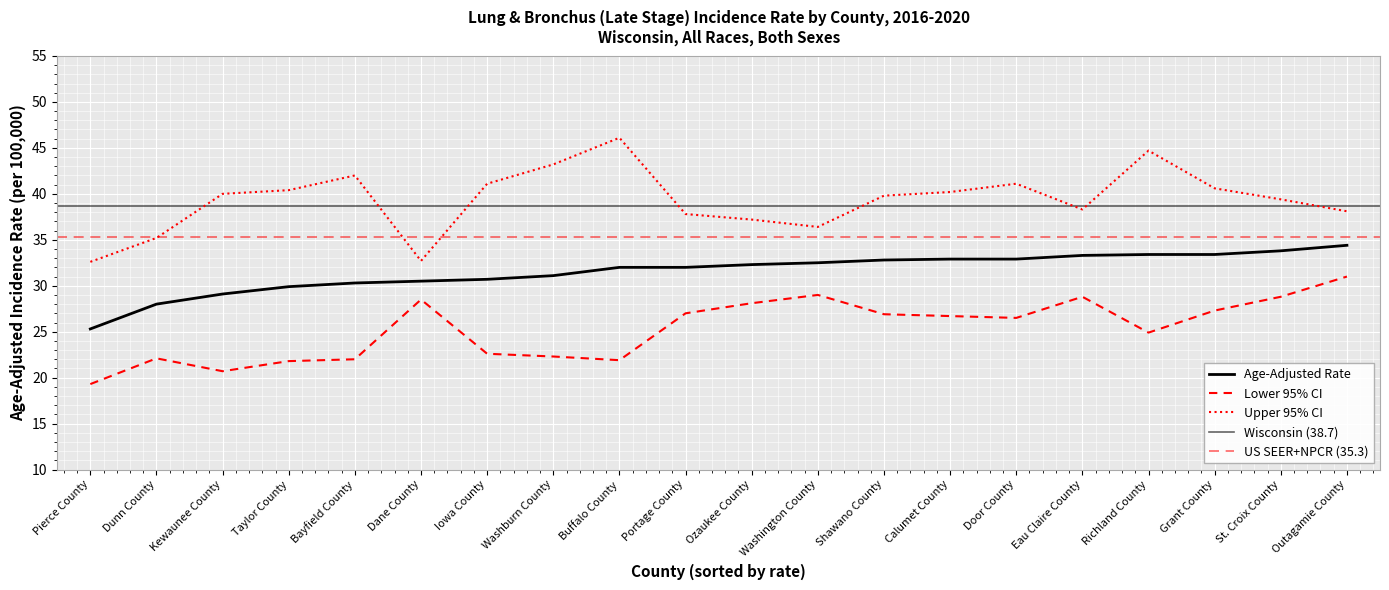

What is the greatest value displayed?

46.1